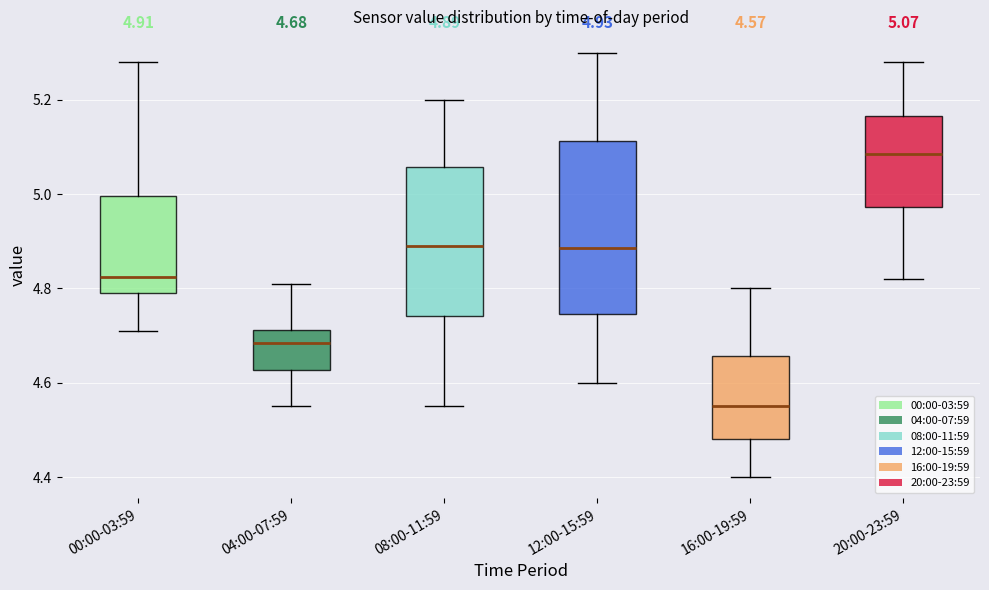

Which box is the tallest, from its lower edge to its upper edge?

12:00-15:59